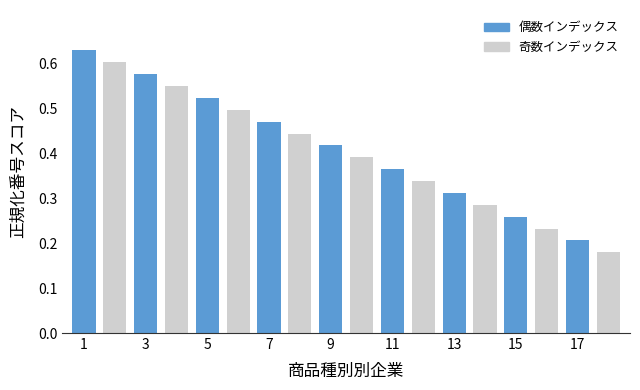

Count the values in the range 0 to 1.

18